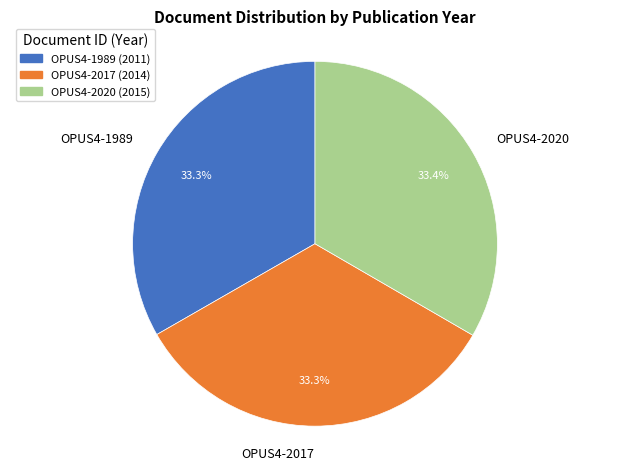

How much of the chart is everything except OPUS4-1989?

66.7%